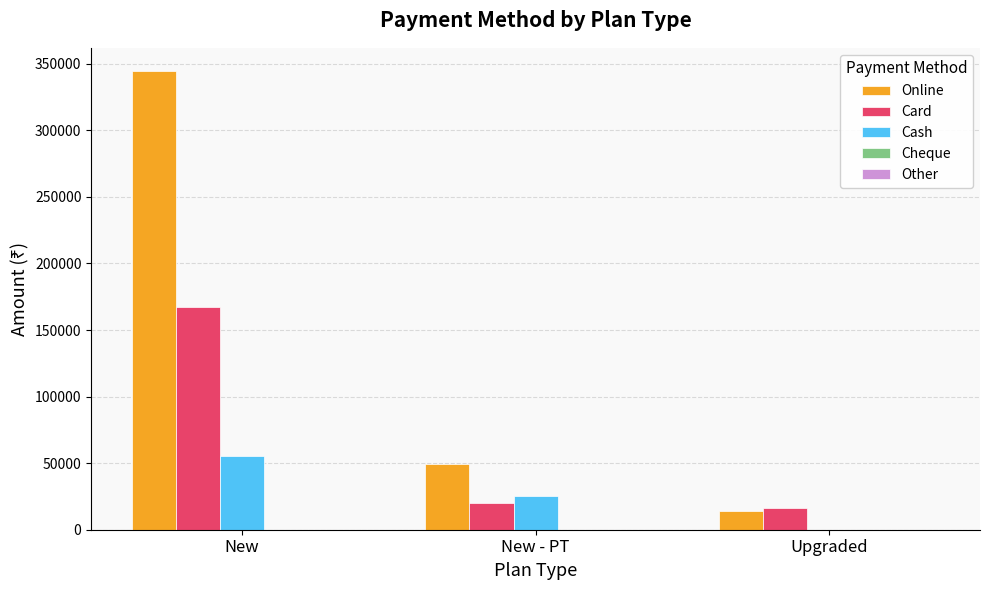

Does the chart contain stacked bars?

No